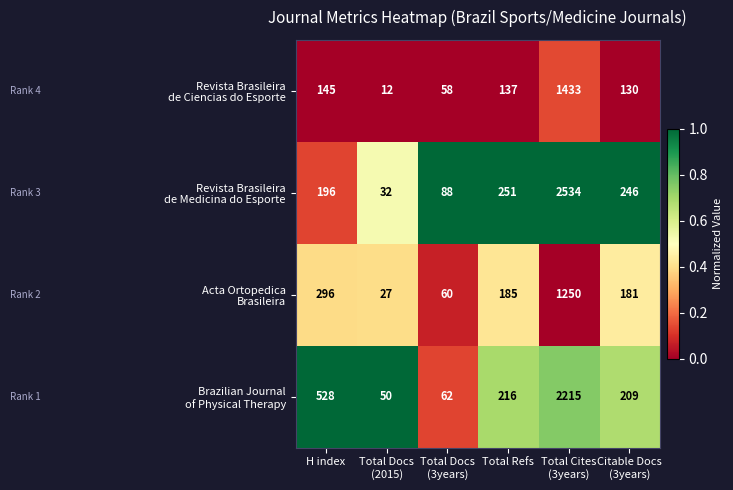

What is the total value across all series at Total Refs?

789